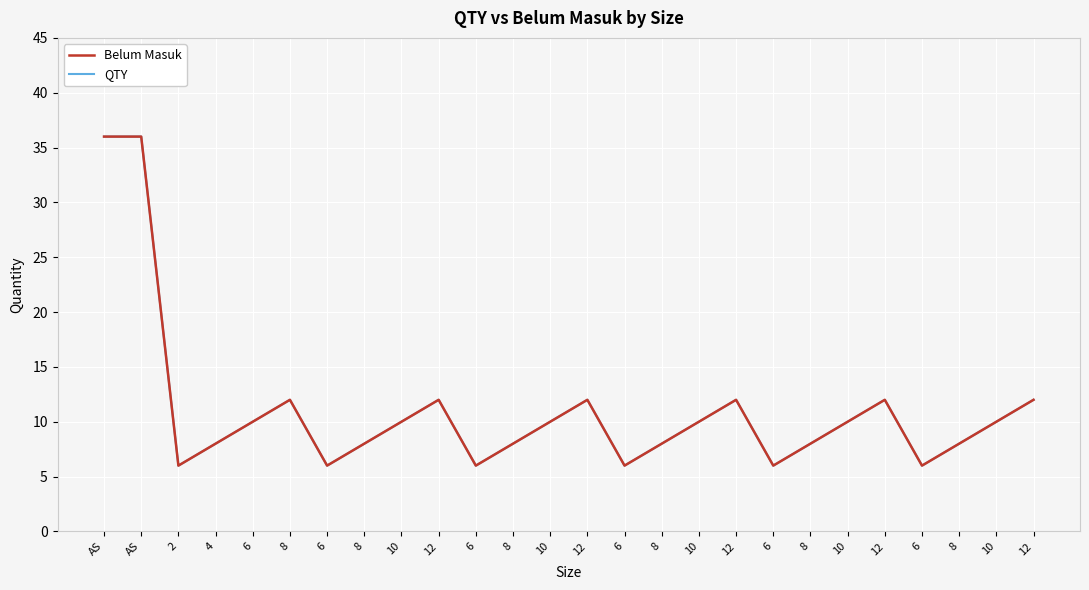

Does the chart have visible grid lines?

Yes